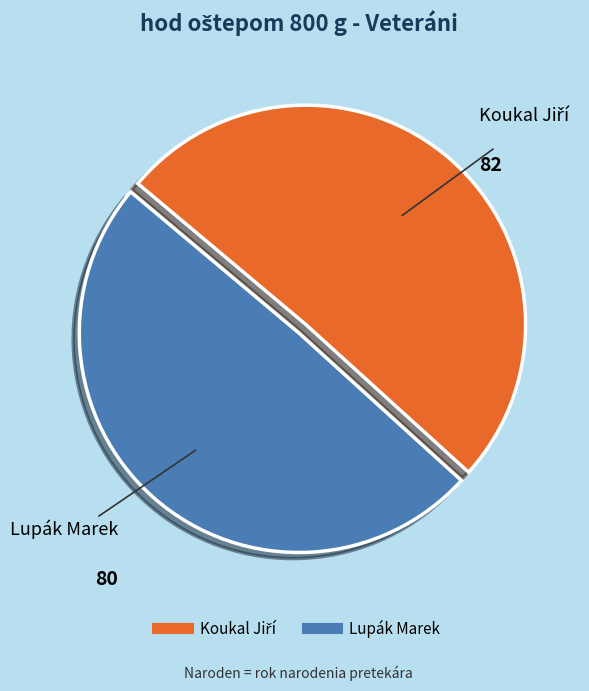

Which category has the smallest portion of the pie?

Lupák Marek